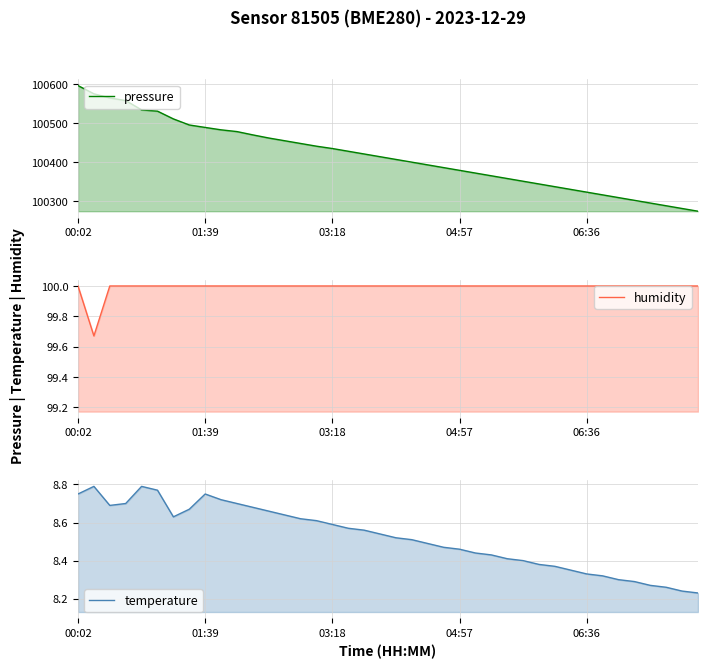

At which category is the sum across all series the highest?

00:02